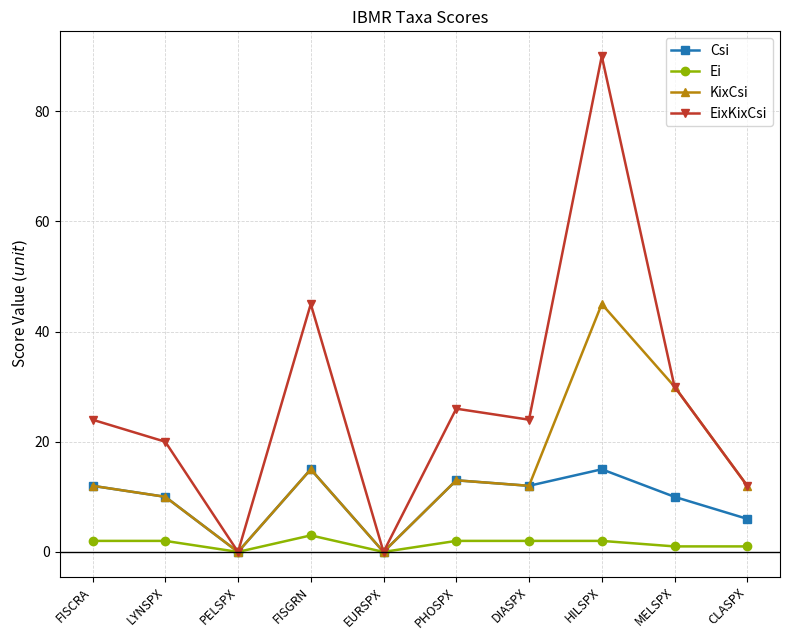

List the series in order of their peak value, lowest first.

Ei, Csi, KixCsi, EixKixCsi